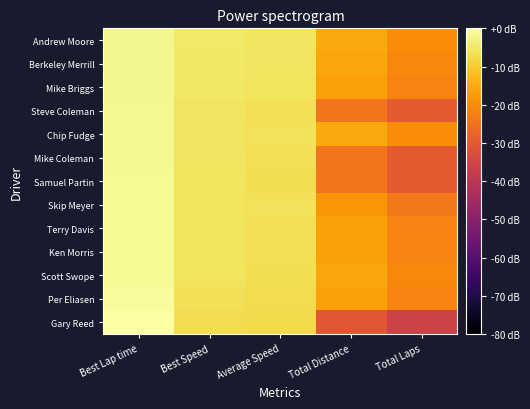

Rank the series at Total Distance from lowest to highest value.

Gary Reed, Steve Coleman, Mike Coleman, Samuel Partin, Skip Meyer, Mike Briggs, Terry Davis, Ken Morris, Per Eliasen, Berkeley Merrill, Scott Swope, Andrew Moore, Chip Fudge